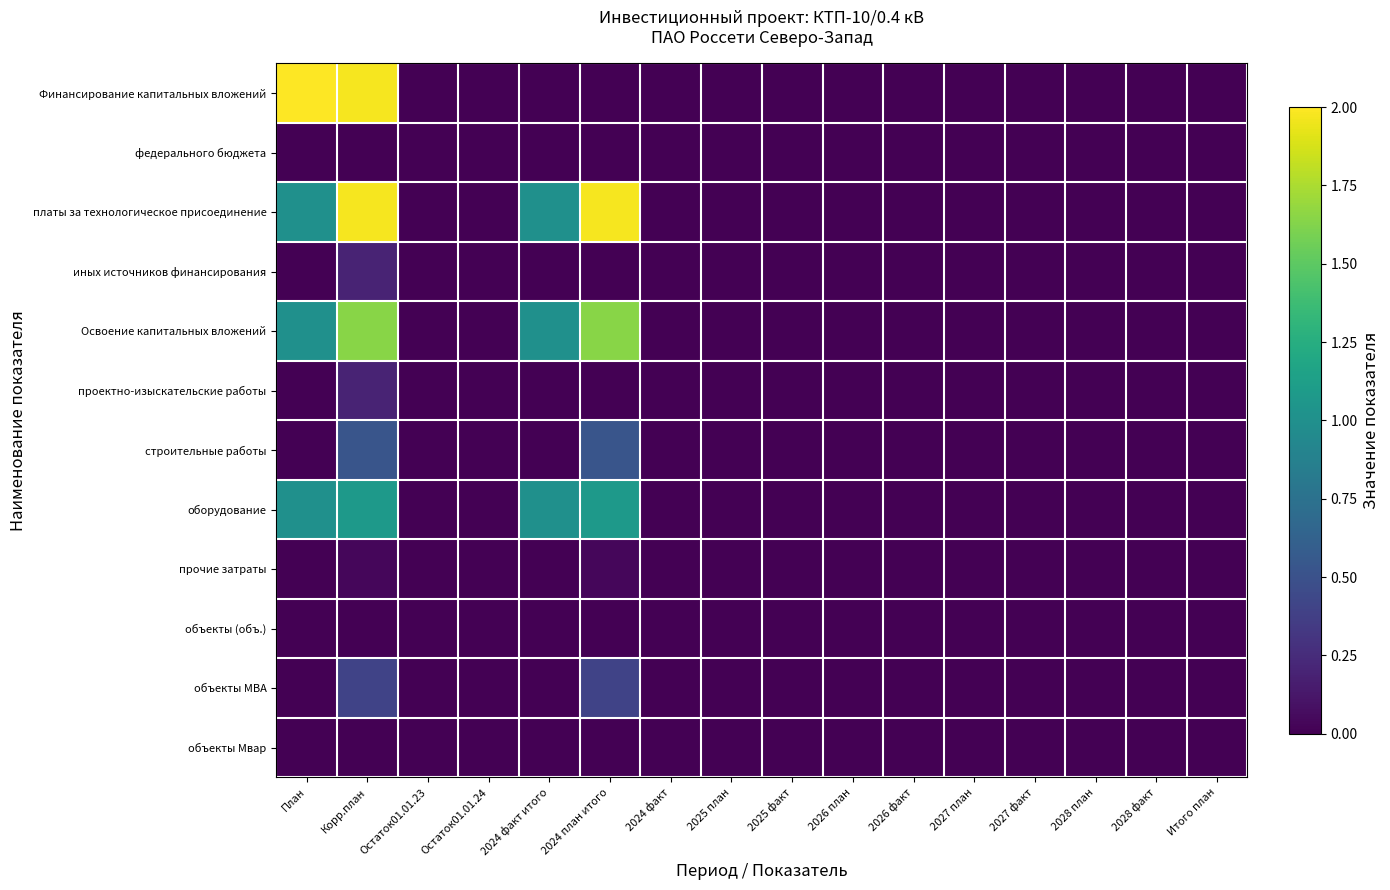

Reading left to right, what are all the values shown in this chart?

Финансирование капитальных вложений: План=2.0	Корр.план=2.0	Остаток01.01.23=0.0	Остаток01.01.24=0.0	2024 факт итого=0.0	2024 план итого=0.0	2024 факт=0.0	2025 план=0.0	2025 факт=0.0	2026 план=0.0	2026 факт=0.0	2027 план=0.0	2027 факт=0.0	2028 план=0.0	2028 факт=0.0	Итого план=0.0
федерального бюджета: План=0.0	Корр.план=0.0	Остаток01.01.23=0.0	Остаток01.01.24=0.0	2024 факт итого=0.0	2024 план итого=0.0	2024 факт=0.0	2025 план=0.0	2025 факт=0.0	2026 план=0.0	2026 факт=0.0	2027 план=0.0	2027 факт=0.0	2028 план=0.0	2028 факт=0.0	Итого план=0.0
платы за технологическое присоединение: План=1.0	Корр.план=2.0	Остаток01.01.23=0.0	Остаток01.01.24=0.0	2024 факт итого=1.0	2024 план итого=2.0	2024 факт=0.0	2025 план=0.0	2025 факт=0.0	2026 план=0.0	2026 факт=0.0	2027 план=0.0	2027 факт=0.0	2028 план=0.0	2028 факт=0.0	Итого план=0.0
иных источников финансирования: План=0.0	Корр.план=0.2	Остаток01.01.23=0.0	Остаток01.01.24=0.0	2024 факт итого=0.0	2024 план итого=0.0	2024 факт=0.0	2025 план=0.0	2025 факт=0.0	2026 план=0.0	2026 факт=0.0	2027 план=0.0	2027 факт=0.0	2028 план=0.0	2028 факт=0.0	Итого план=0.0
Освоение капитальных вложений: План=1.0	Корр.план=1.6	Остаток01.01.23=0.0	Остаток01.01.24=0.0	2024 факт итого=1.0	2024 план итого=1.6	2024 факт=0.0	2025 план=0.0	2025 факт=0.0	2026 план=0.0	2026 факт=0.0	2027 план=0.0	2027 факт=0.0	2028 план=0.0	2028 факт=0.0	Итого план=0.0
проектно-изыскательские работы: План=0.0	Корр.план=0.2	Остаток01.01.23=0.0	Остаток01.01.24=0.0	2024 факт итого=0.0	2024 план итого=0.0	2024 факт=0.0	2025 план=0.0	2025 факт=0.0	2026 план=0.0	2026 факт=0.0	2027 план=0.0	2027 факт=0.0	2028 план=0.0	2028 факт=0.0	Итого план=0.0
строительные работы: План=0.0	Корр.план=0.5	Остаток01.01.23=0.0	Остаток01.01.24=0.0	2024 факт итого=0.0	2024 план итого=0.5	2024 факт=0.0	2025 план=0.0	2025 факт=0.0	2026 план=0.0	2026 факт=0.0	2027 план=0.0	2027 факт=0.0	2028 план=0.0	2028 факт=0.0	Итого план=0.0
оборудование: План=1.0	Корр.план=1.1	Остаток01.01.23=0.0	Остаток01.01.24=0.0	2024 факт итого=1.0	2024 план итого=1.1	2024 факт=0.0	2025 план=0.0	2025 факт=0.0	2026 план=0.0	2026 факт=0.0	2027 план=0.0	2027 факт=0.0	2028 план=0.0	2028 факт=0.0	Итого план=0.0
прочие затраты: План=0.0	Корр.план=0.0	Остаток01.01.23=0.0	Остаток01.01.24=0.0	2024 факт итого=0.0	2024 план итого=0.0	2024 факт=0.0	2025 план=0.0	2025 факт=0.0	2026 план=0.0	2026 факт=0.0	2027 план=0.0	2027 факт=0.0	2028 план=0.0	2028 факт=0.0	Итого план=0.0
объекты (объ.): План=0.0	Корр.план=0.0	Остаток01.01.23=0.0	Остаток01.01.24=0.0	2024 факт итого=0.0	2024 план итого=0.0	2024 факт=0.0	2025 план=0.0	2025 факт=0.0	2026 план=0.0	2026 факт=0.0	2027 план=0.0	2027 факт=0.0	2028 план=0.0	2028 факт=0.0	Итого план=0.0
объекты МВА: План=0.0	Корр.план=0.4	Остаток01.01.23=0.0	Остаток01.01.24=0.0	2024 факт итого=0.0	2024 план итого=0.4	2024 факт=0.0	2025 план=0.0	2025 факт=0.0	2026 план=0.0	2026 факт=0.0	2027 план=0.0	2027 факт=0.0	2028 план=0.0	2028 факт=0.0	Итого план=0.0
объекты Мвар: План=0.0	Корр.план=0.0	Остаток01.01.23=0.0	Остаток01.01.24=0.0	2024 факт итого=0.0	2024 план итого=0.0	2024 факт=0.0	2025 план=0.0	2025 факт=0.0	2026 план=0.0	2026 факт=0.0	2027 план=0.0	2027 факт=0.0	2028 план=0.0	2028 факт=0.0	Итого план=0.0